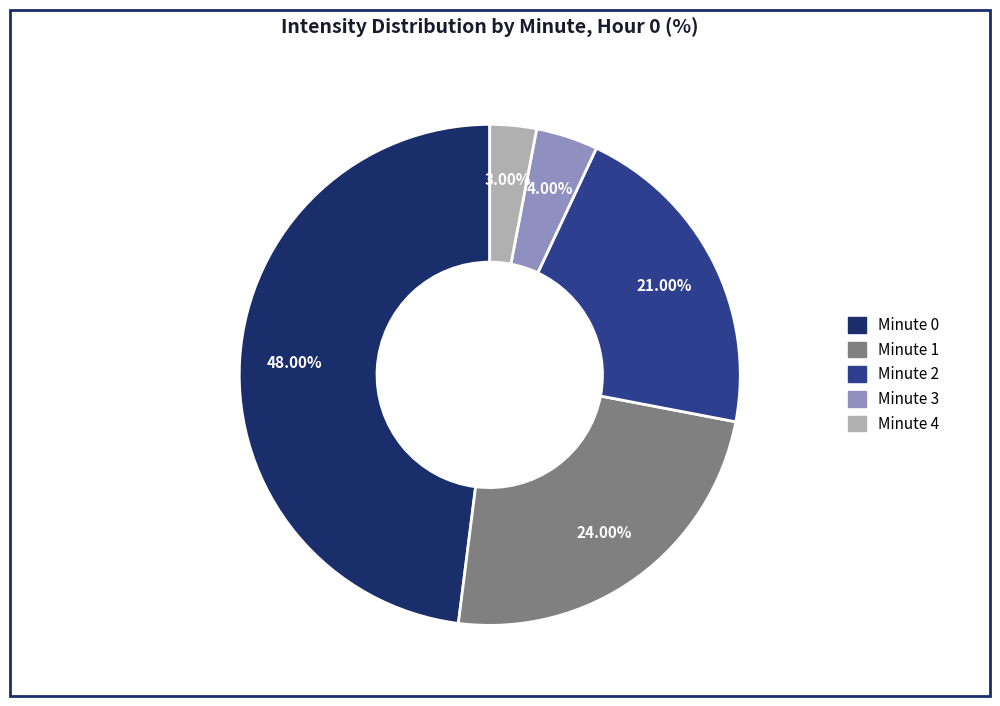

Is there any slice that represents more than half of the pie?

No